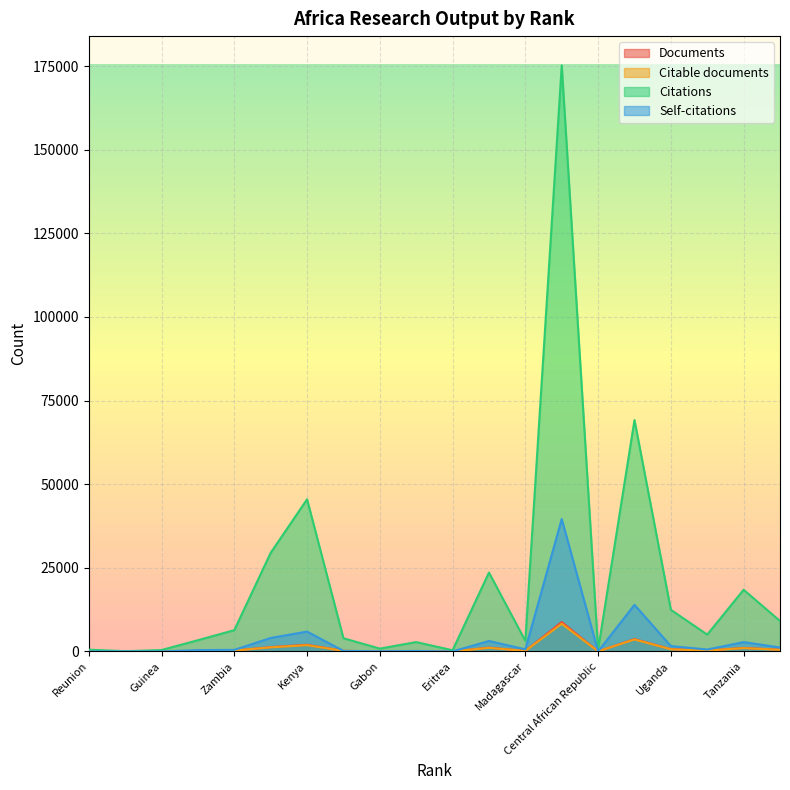

True or false: Self-citations and Citations intersect in this chart.

False